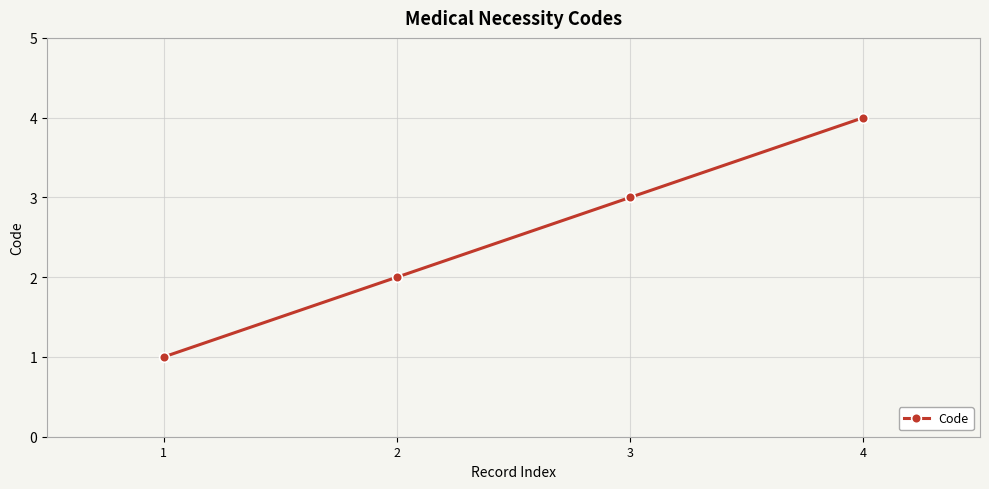

What is the value of the 3rd point from the left?

3